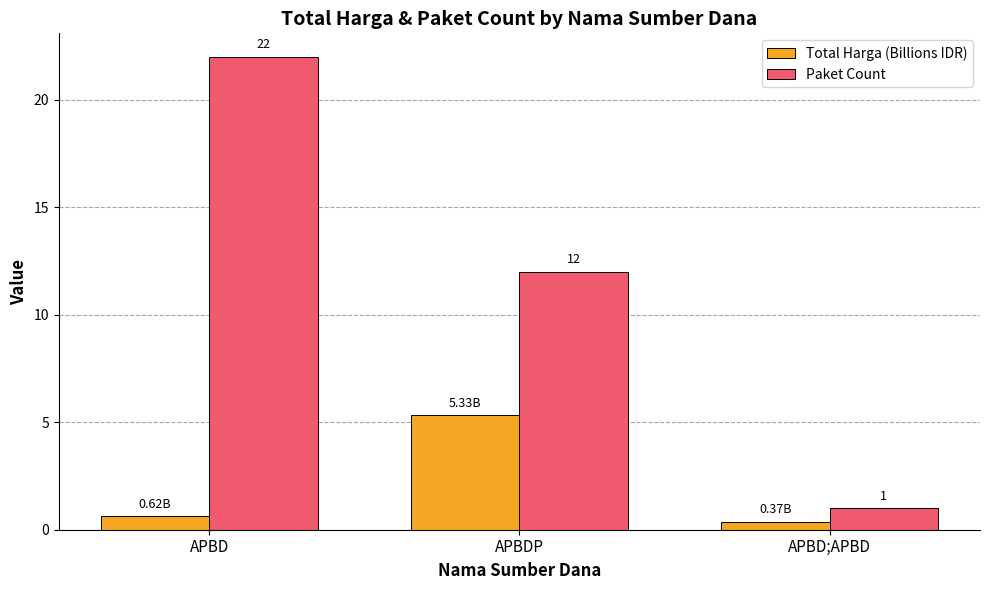

How many bars are there in total?

6